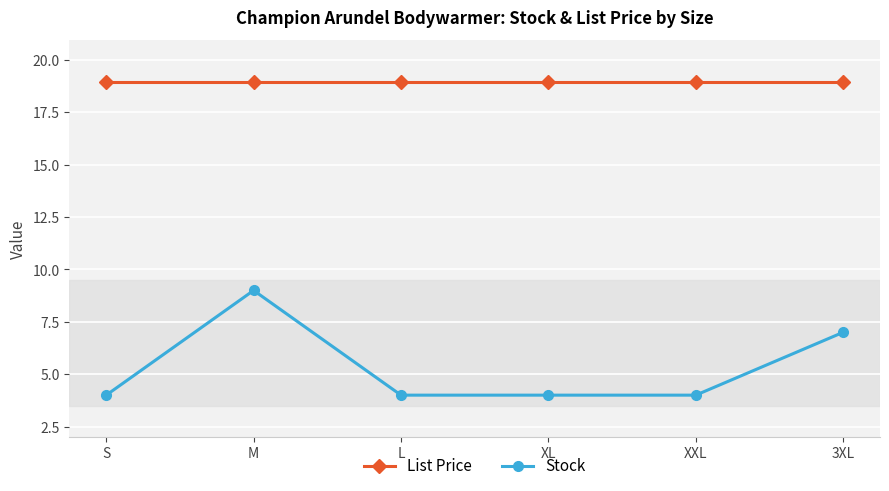

True or false: Stock and List Price intersect in this chart.

False